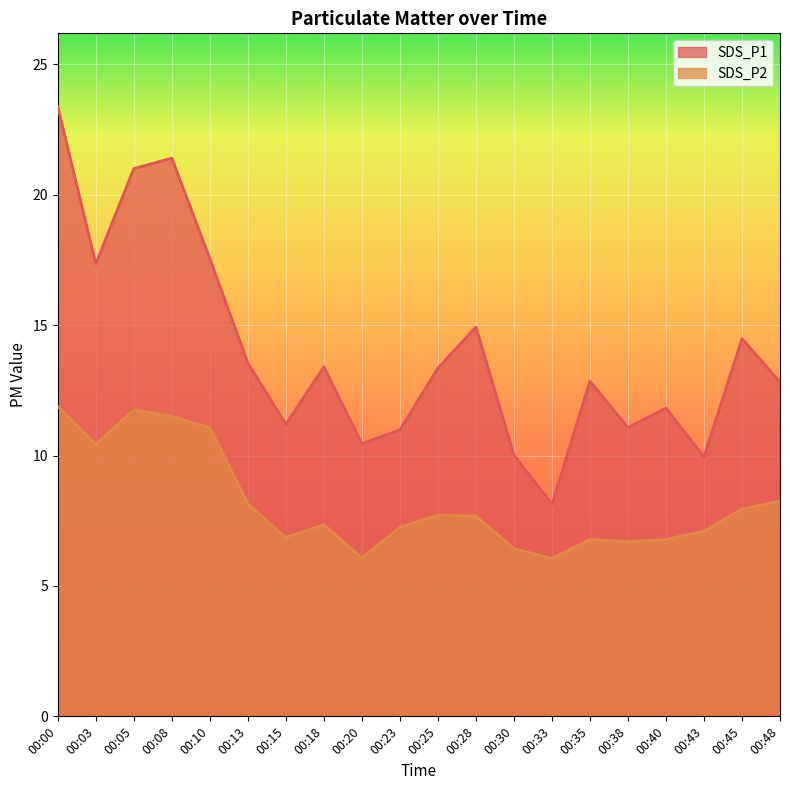

What is the value of the SDS_P2 point at the 1st from the left?

11.9